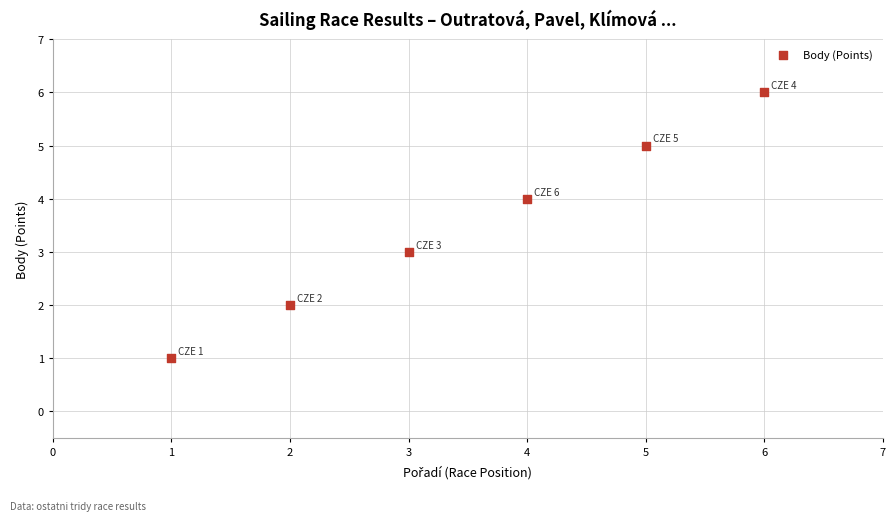

What is the average Y value?

4